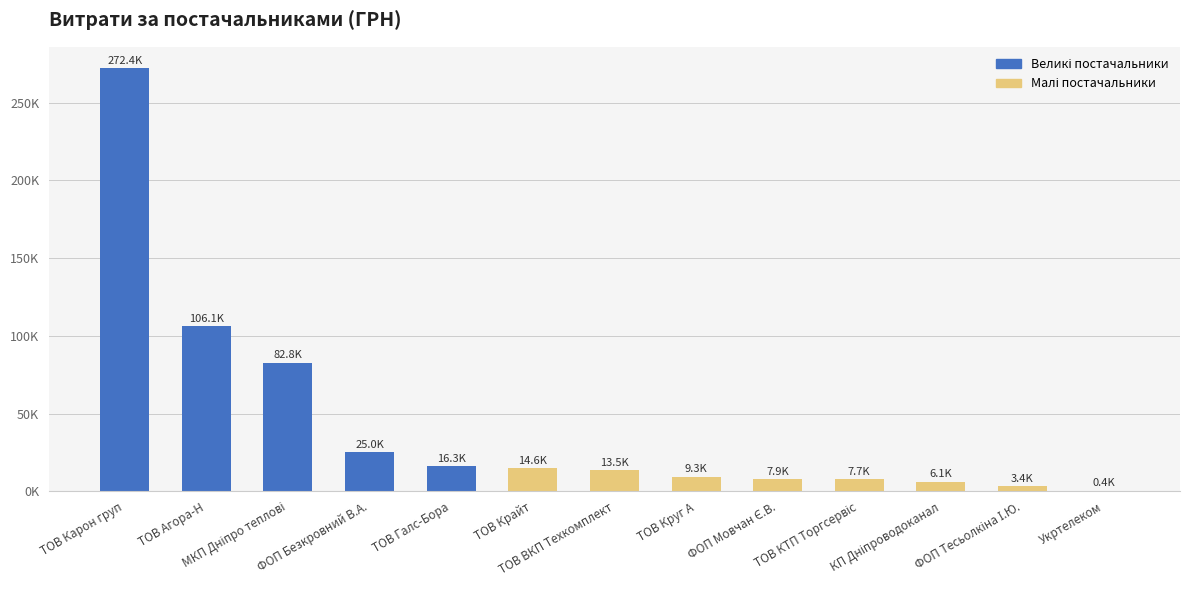

What is the difference between the maximum and minimum values?

272067.2